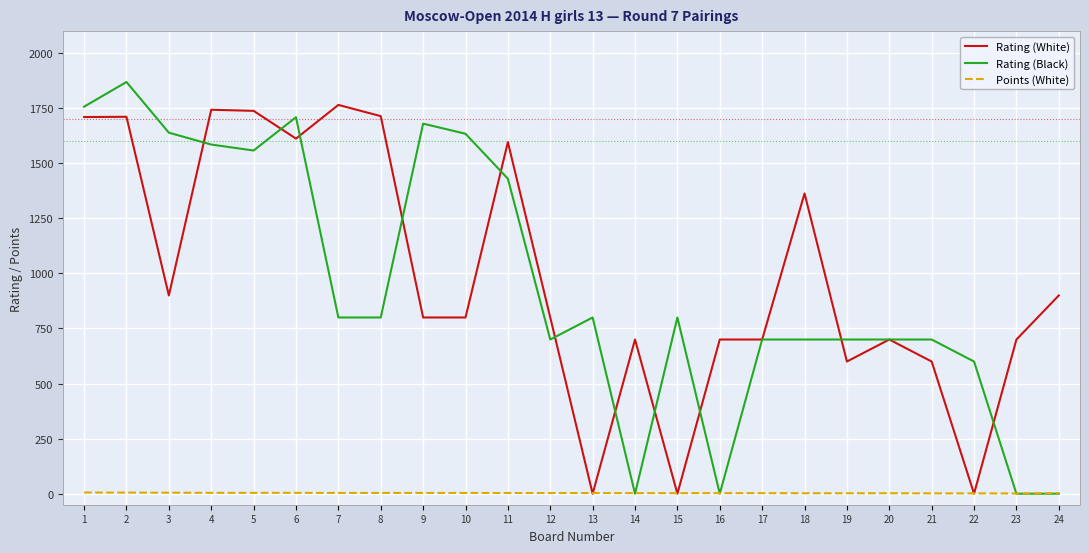

True or false: Rating (Black) has more than 0 interior local peaks.

True